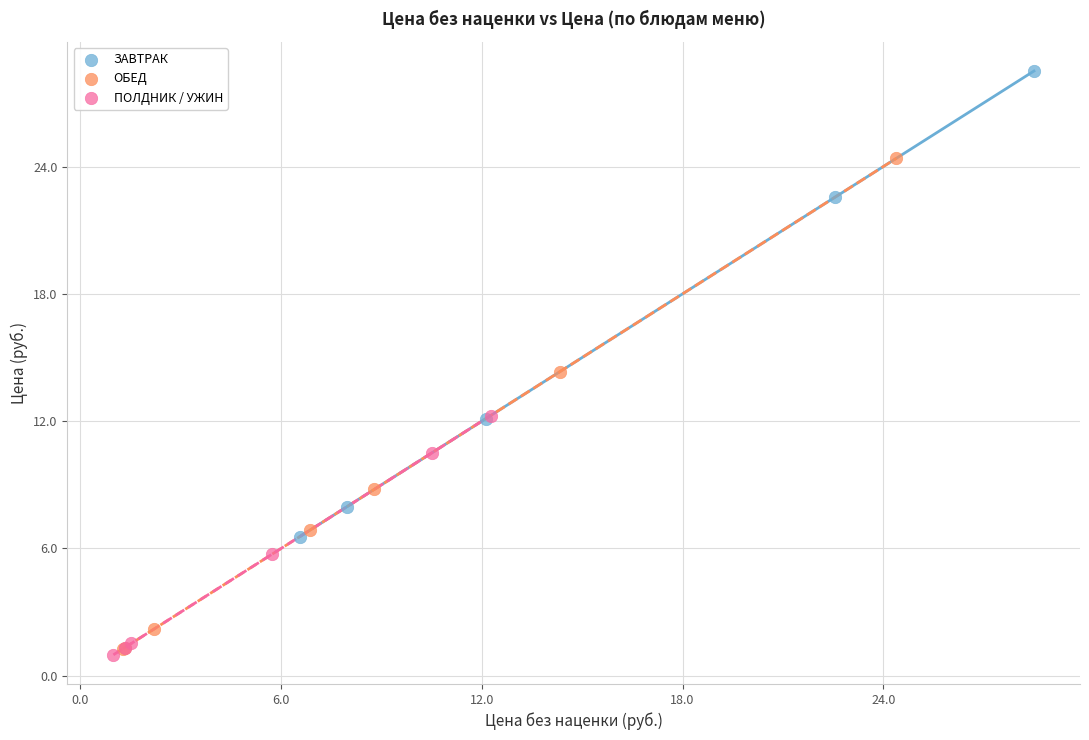

Which series reaches the maximum Y coordinate?

ЗАВТРАК